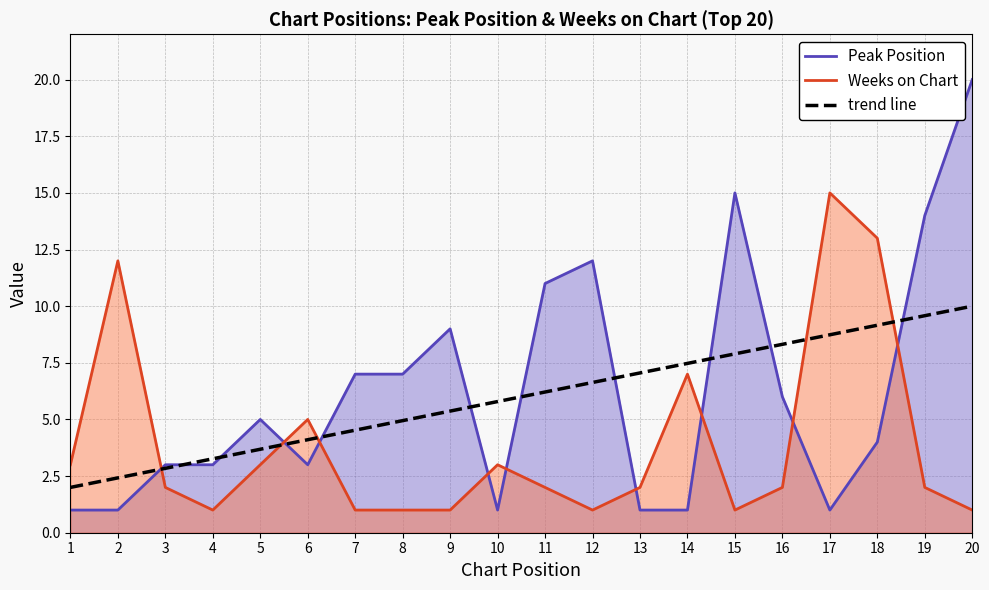

The value at 8 is 8.3. True or false?

False